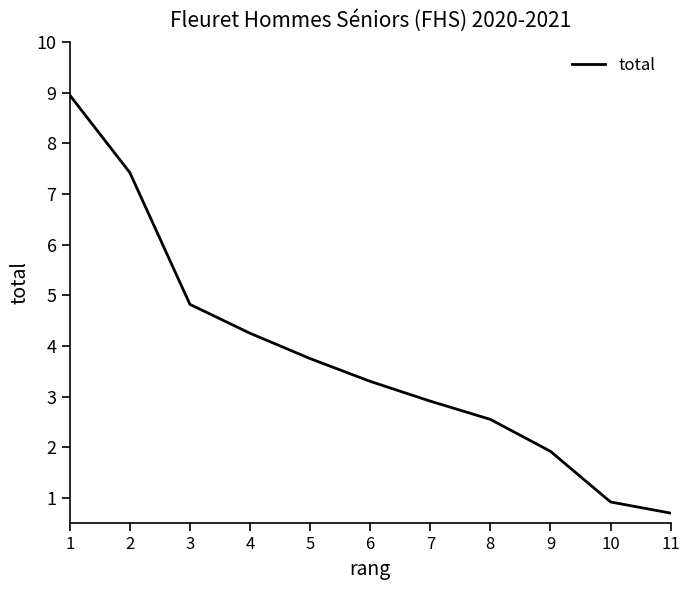

The value at 8 is 2.5. True or false?

True